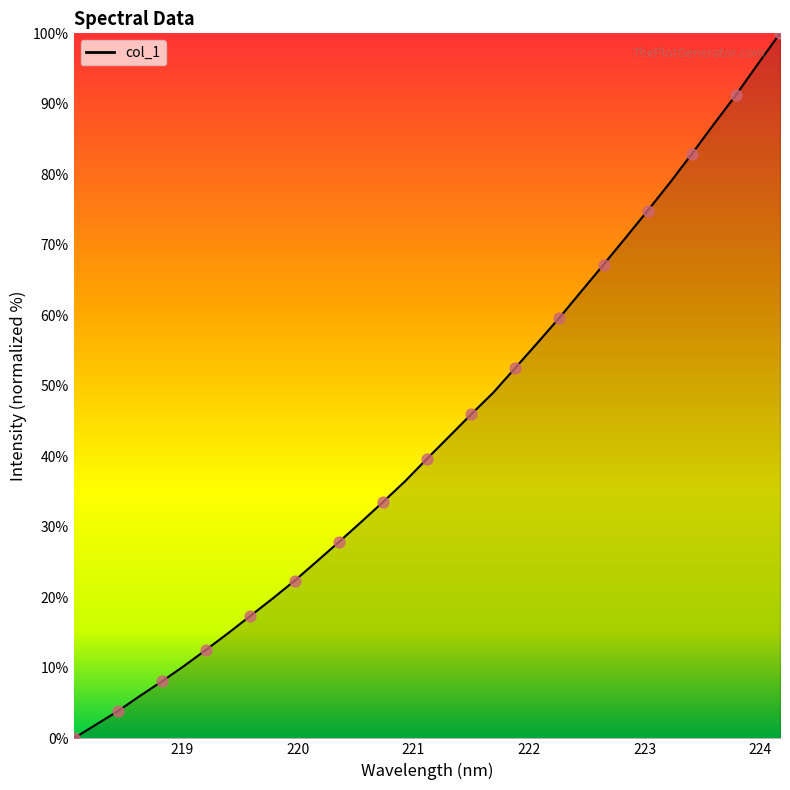

What is the greatest value displayed?

100.0